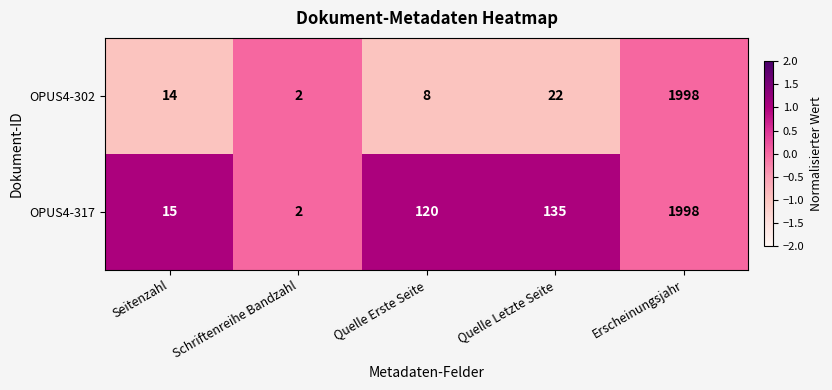

At Seitenzahl, list the series in order from largest to smallest.

OPUS4-317, OPUS4-302